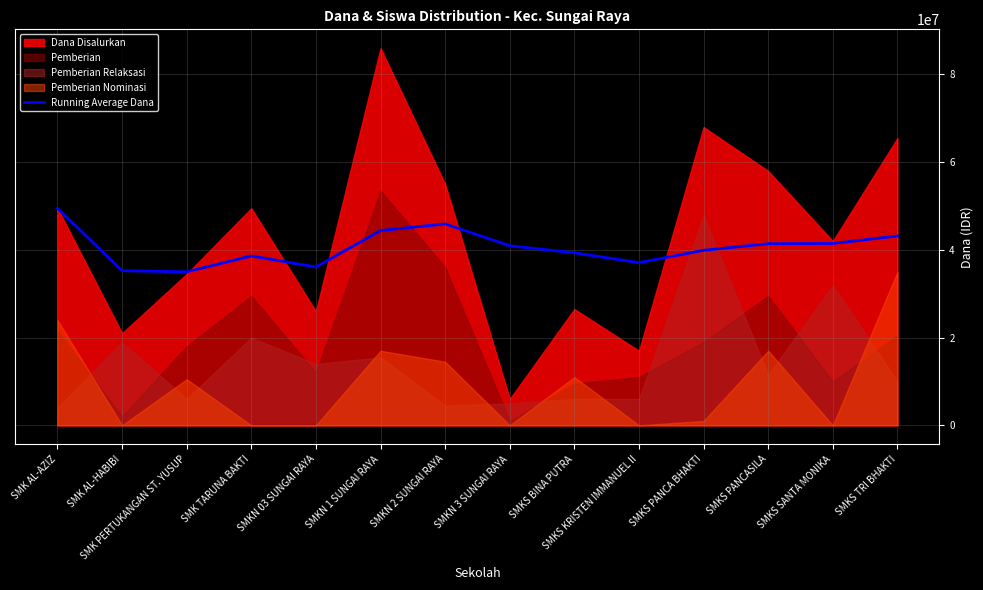

At which category does the data reach its first local peak?

SMK TARUNA BAKTI